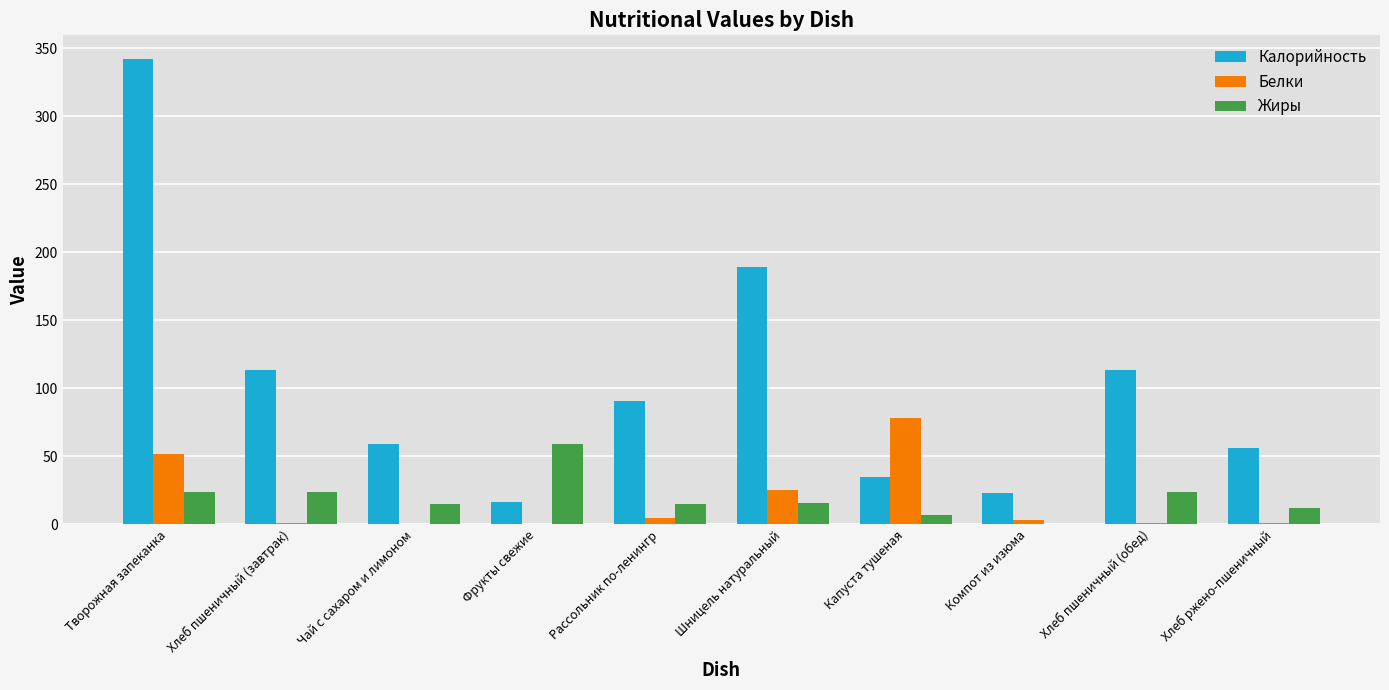

What is the sum of the Калорийность values at Компот из изюма and Фрукты свежие?

39.0